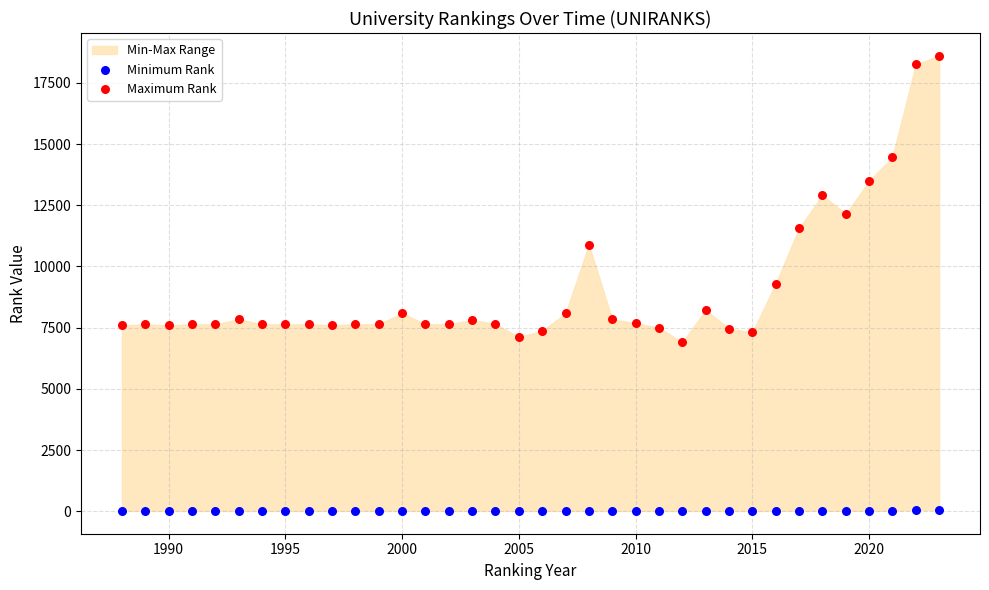

Which series contains the highest Y value?

Maximum Rank